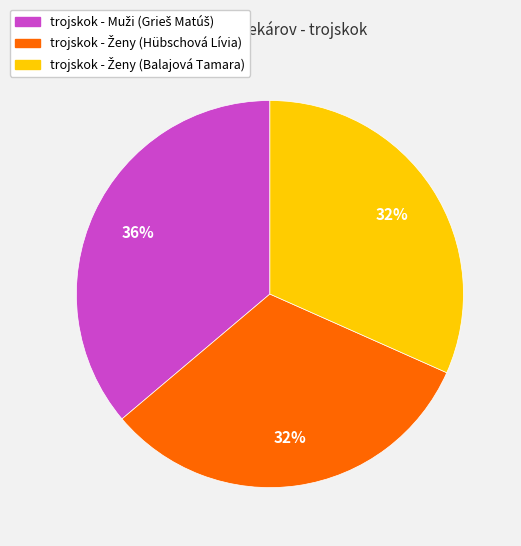

How many slices are in this pie chart?

3